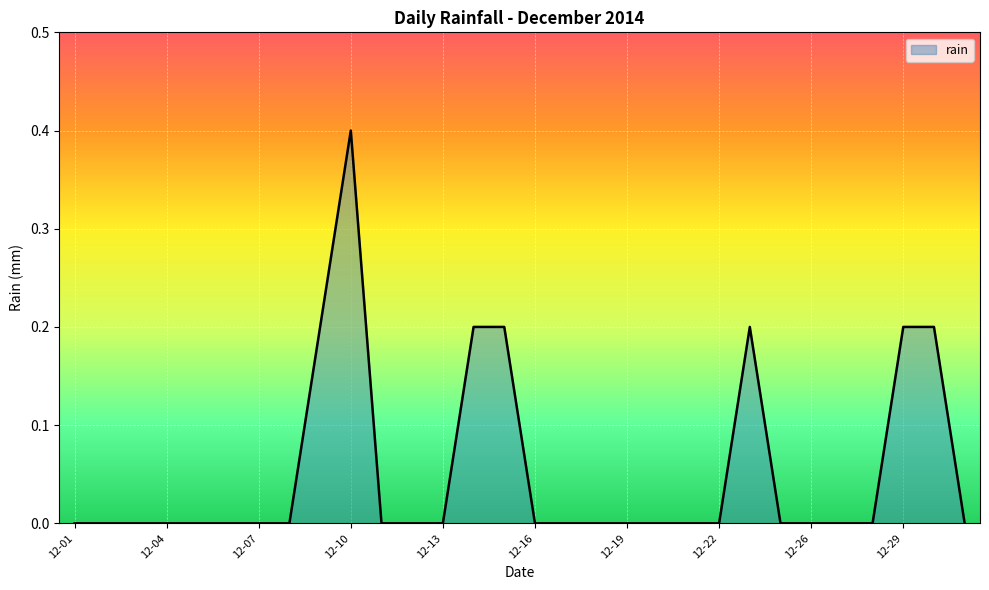

What is the difference between the maximum and minimum values?

0.4